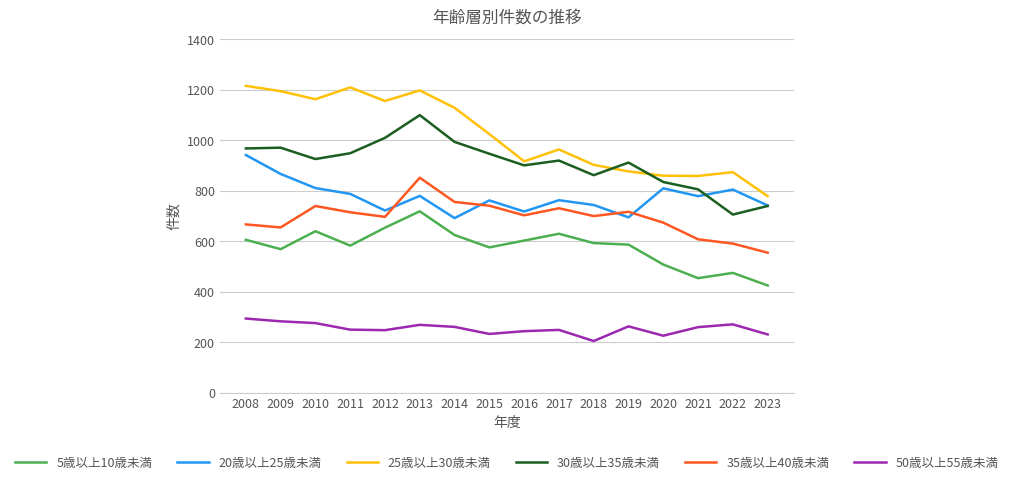

True or false: 35歳以上40歳未満 and 20歳以上25歳未満 cross at least once.

True